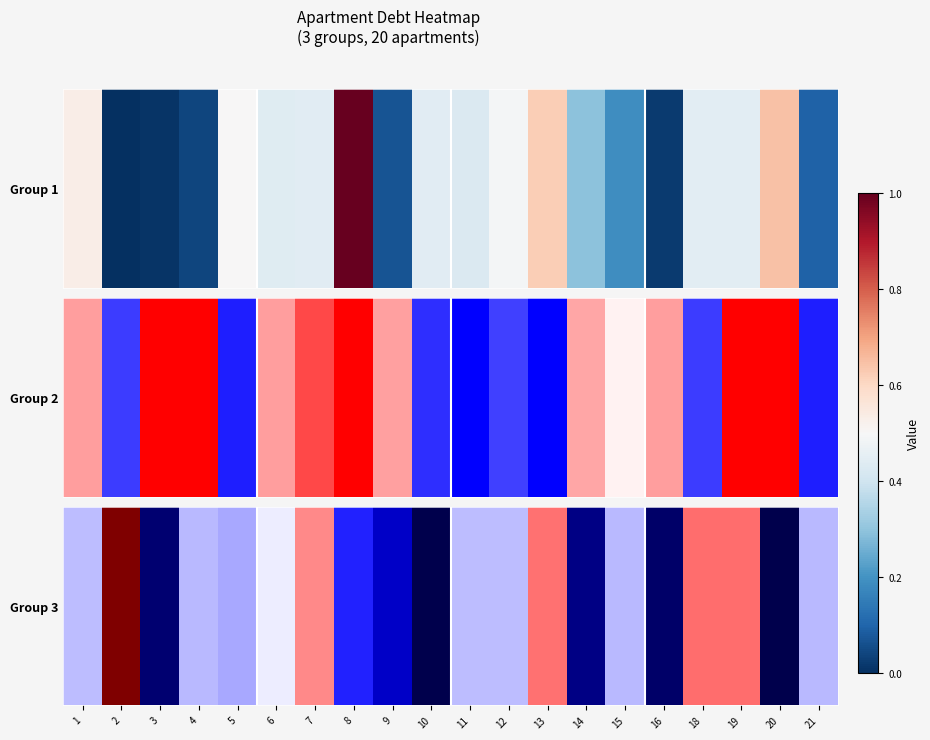

Where is the data nearest to the value 0?

10